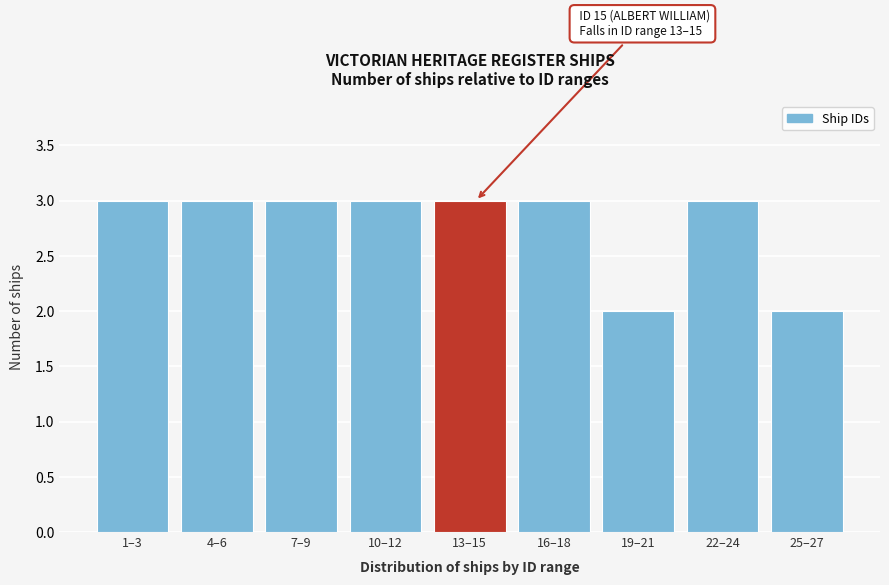

Reading right to left, transcribe all the data shown in this chart.

25–27=2	22–24=3	19–21=2	16–18=3	13–15=3	10–12=3	7–9=3	4–6=3	1–3=3